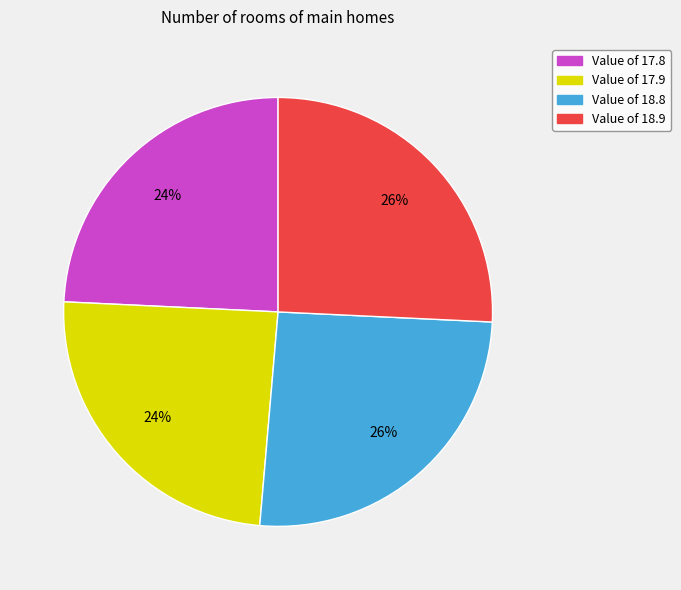

To the nearest percent, what is the average slice percentage?

25%